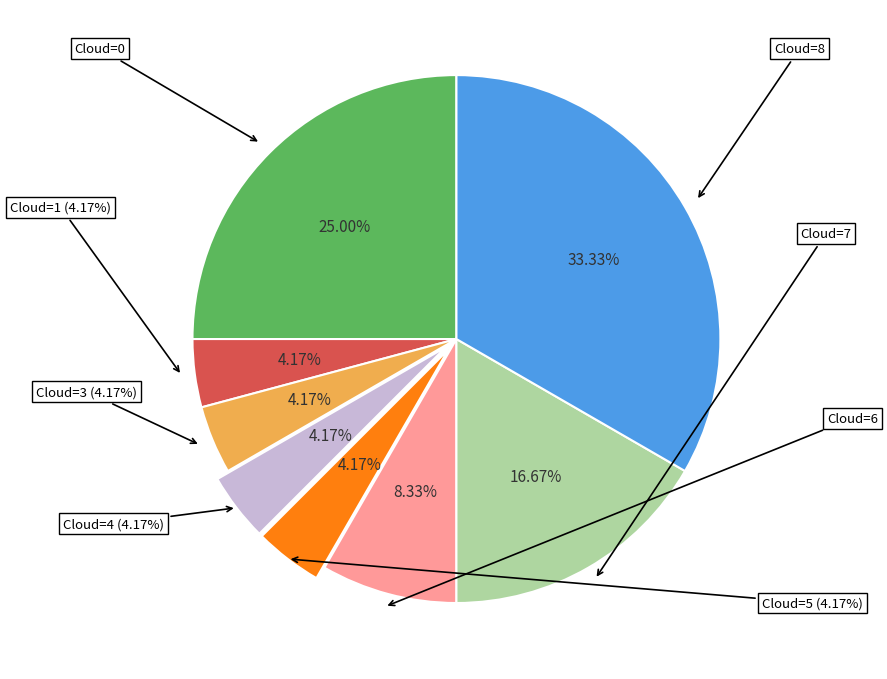

What is the largest slice in the pie chart?

Cloud 8